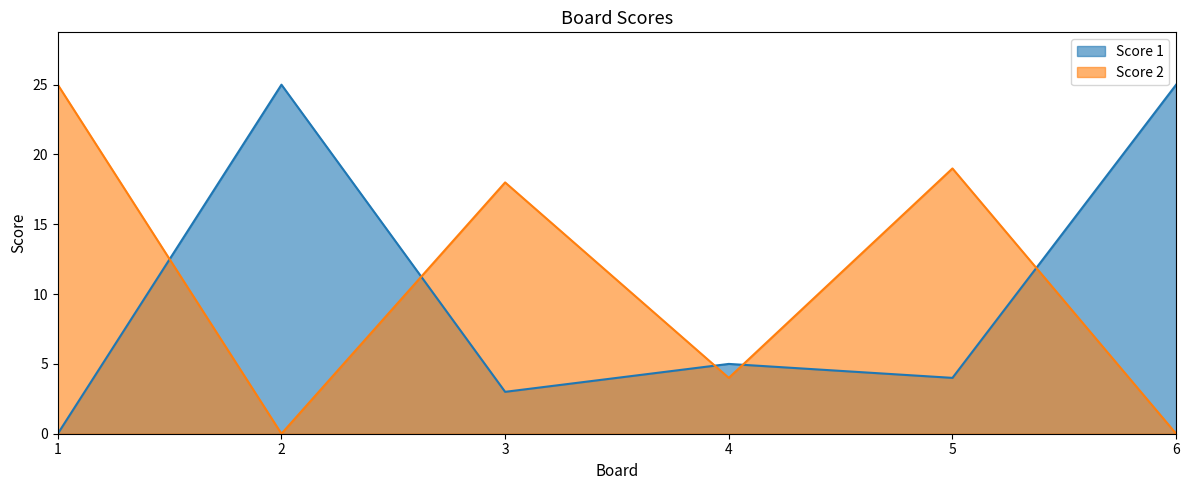

Rank the series by their average value, from highest to lowest.

Score 2, Score 1